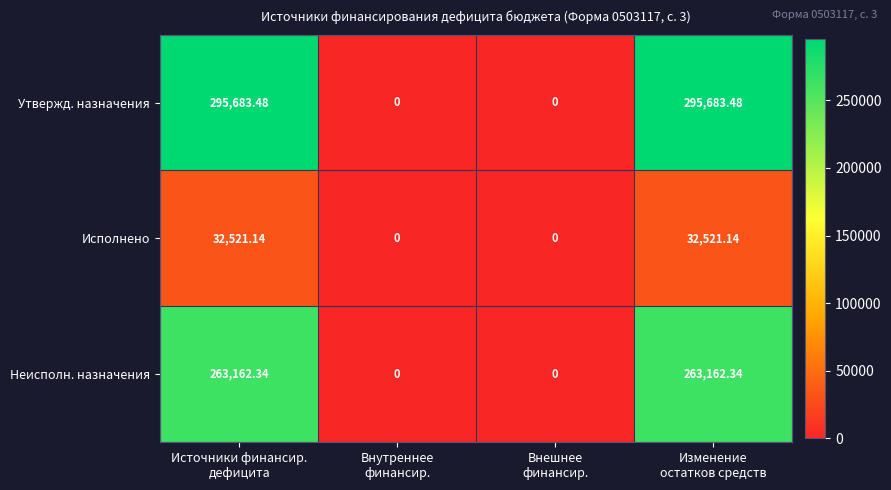

Which series has the largest total across all categories?

Утвержд. назначения